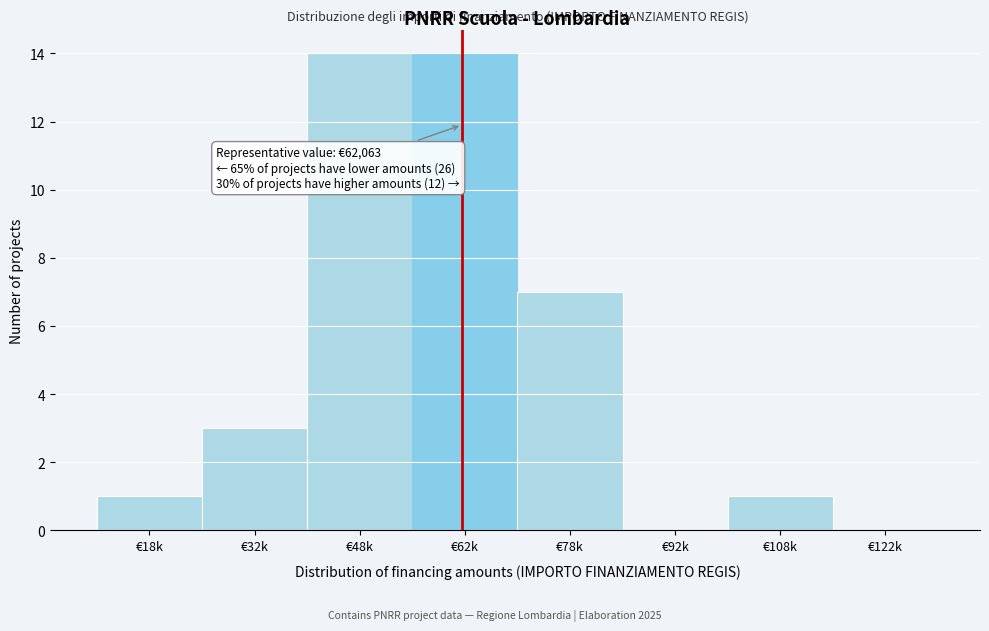

Reading left to right, what are all the values shown in this chart?

€18k=1	€32k=3	€48k=14	€62k=14	€78k=7	€92k=0	€108k=1	€122k=0